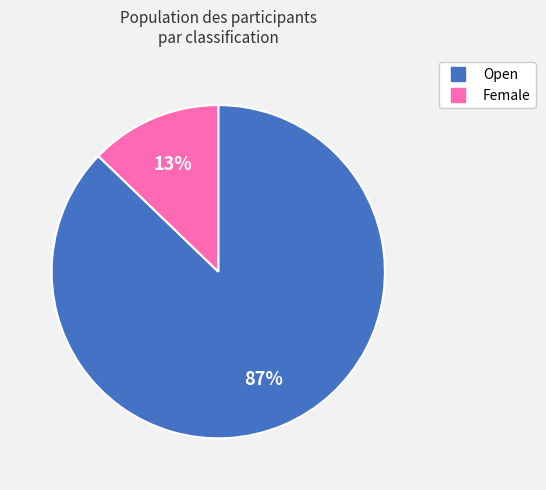

How many slices are in this pie chart?

2